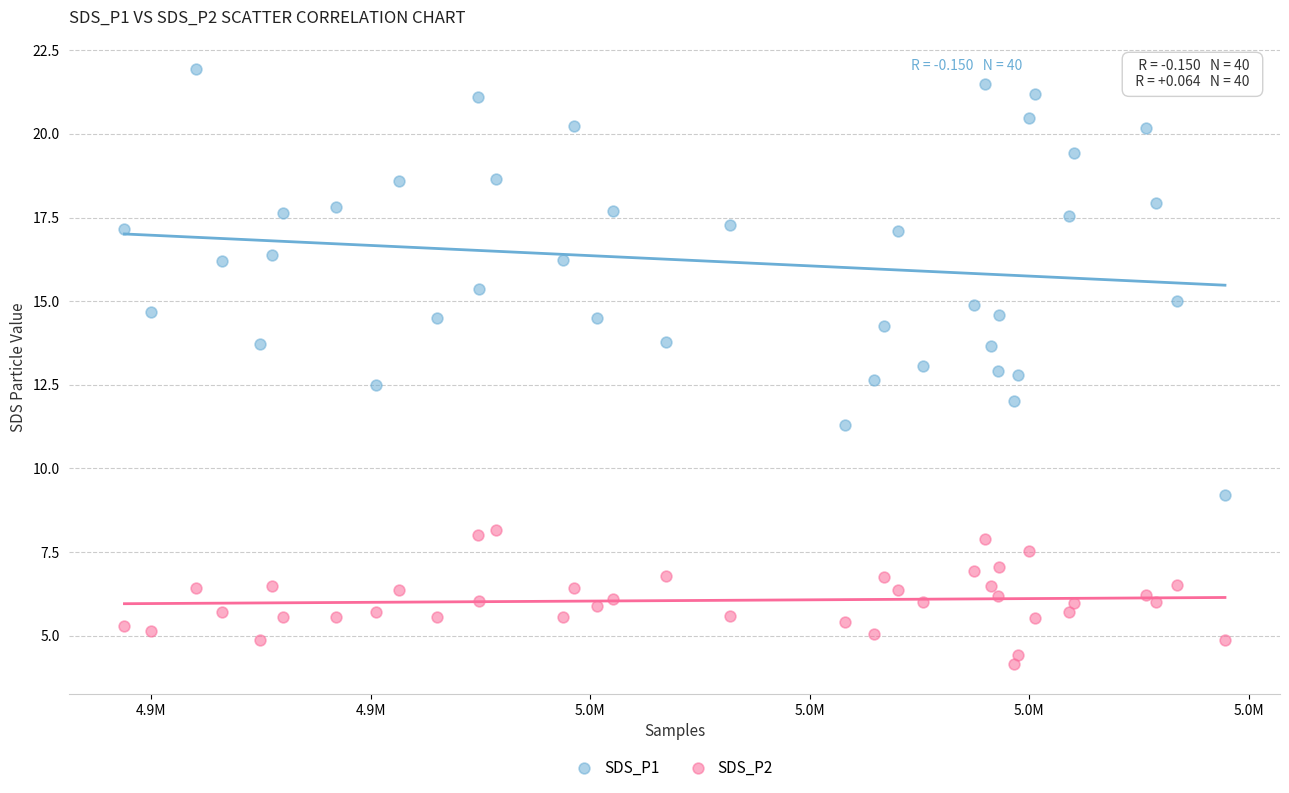

Across all data points, what is the range of Y values (max minus min)?

17.8